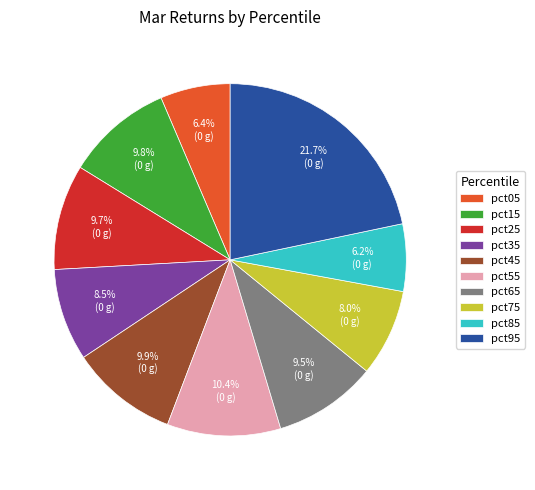

The pct15 slice represents 10% of the pie. True or false?

True